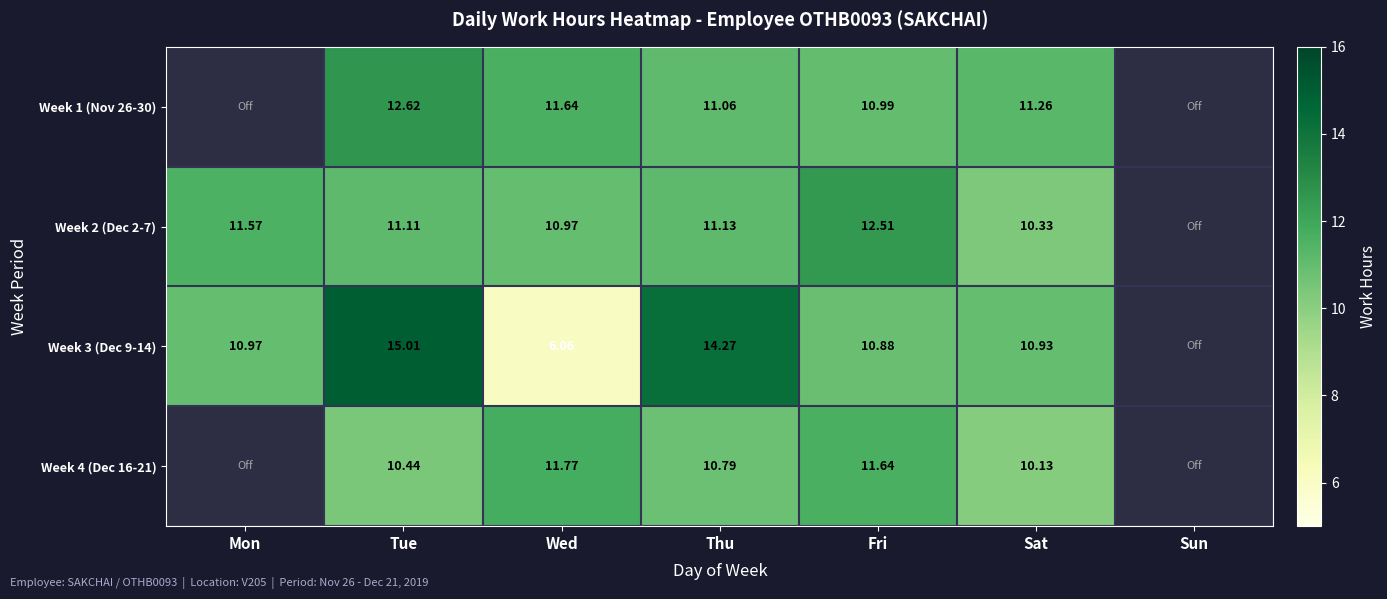

How many series are shown in this chart?

4